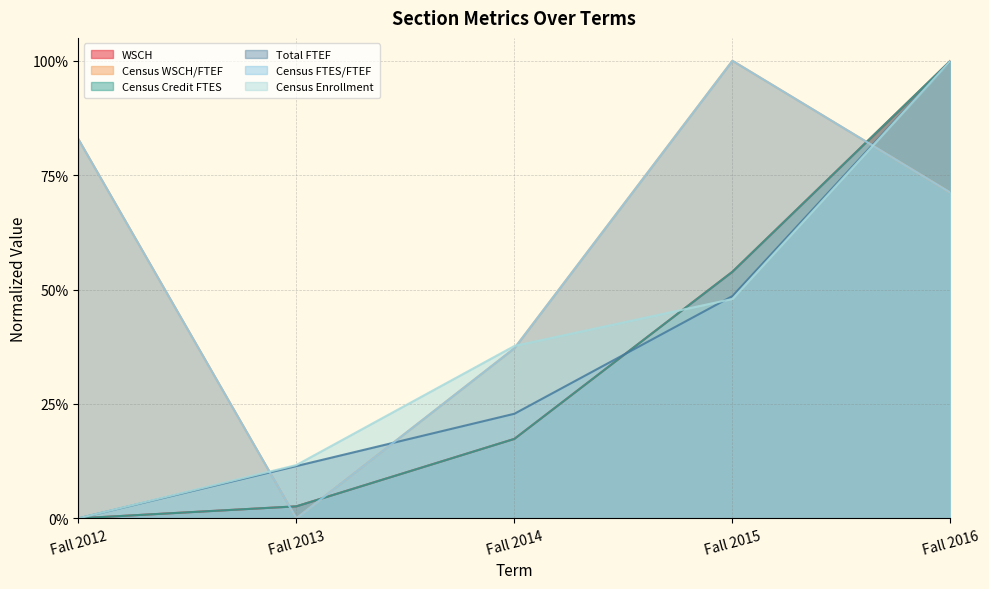

Which has a higher value, Fall 2016 or Fall 2013?

Fall 2016